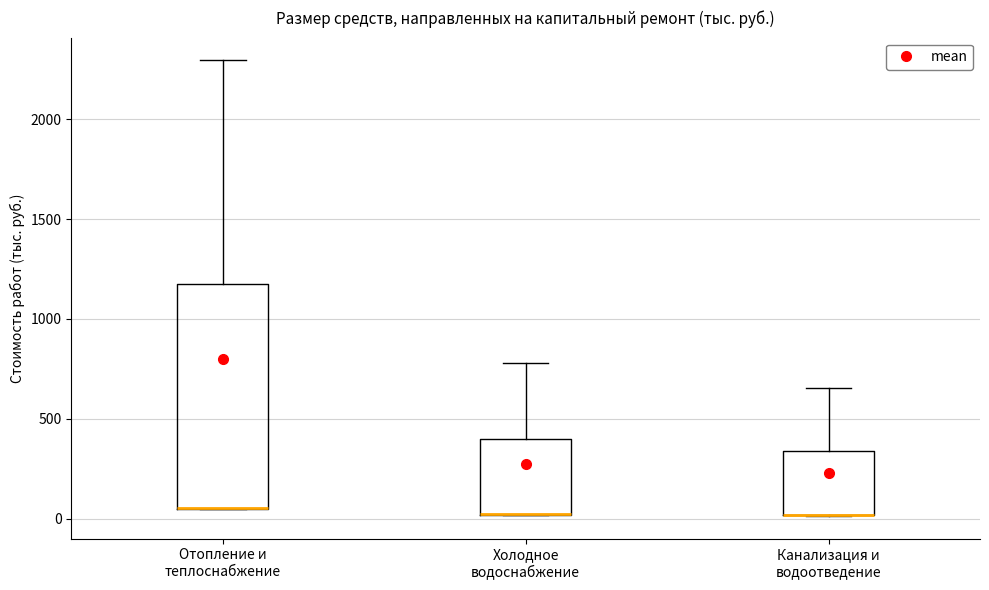

Where is the upper edge of the box for Отопление и теплоснабжение on the y-axis? The values are not printed on the chart, so give them approximately, as read against the axis.

1150